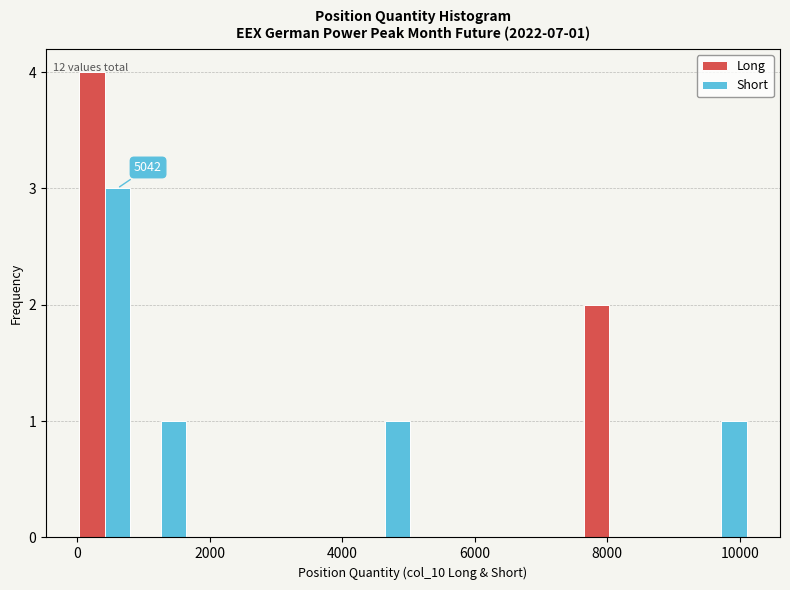

In the Long series, which range on the x-axis has the tallest bar?

0 to 800